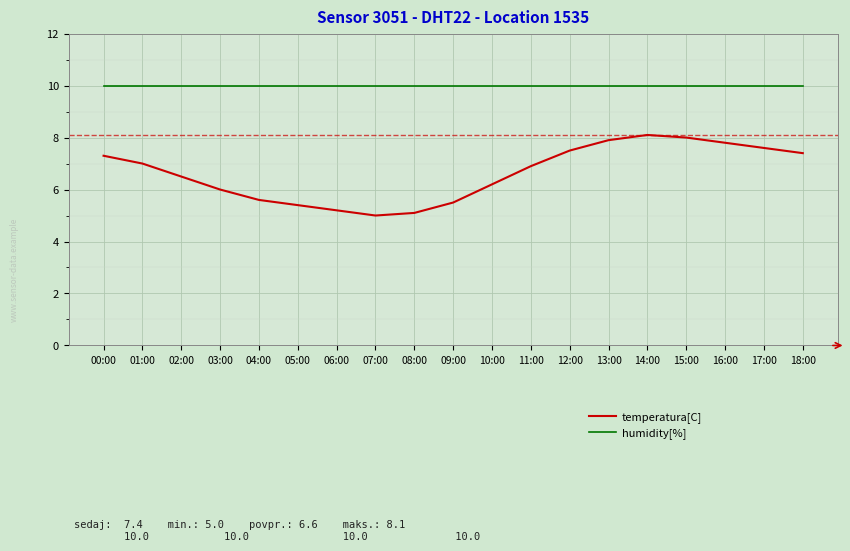

Read the humidity[%] value at 08:00.

10.0